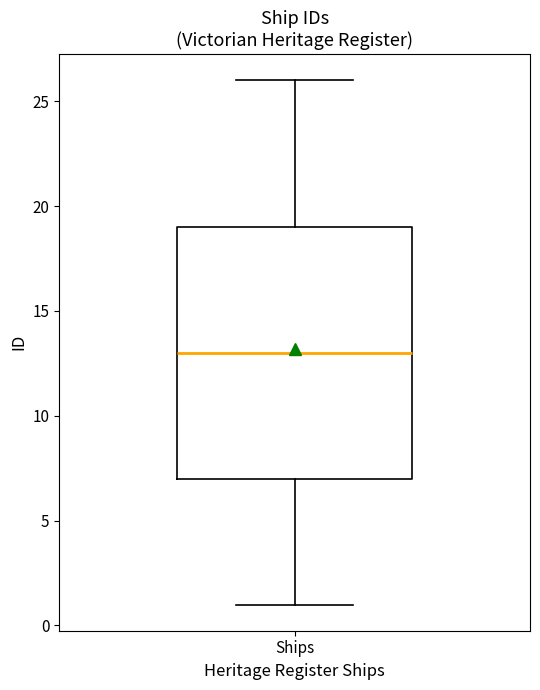

Where does the median line of the box for Ships sit on the y-axis? The values are not printed on the chart, so give them approximately, as read against the axis.

13